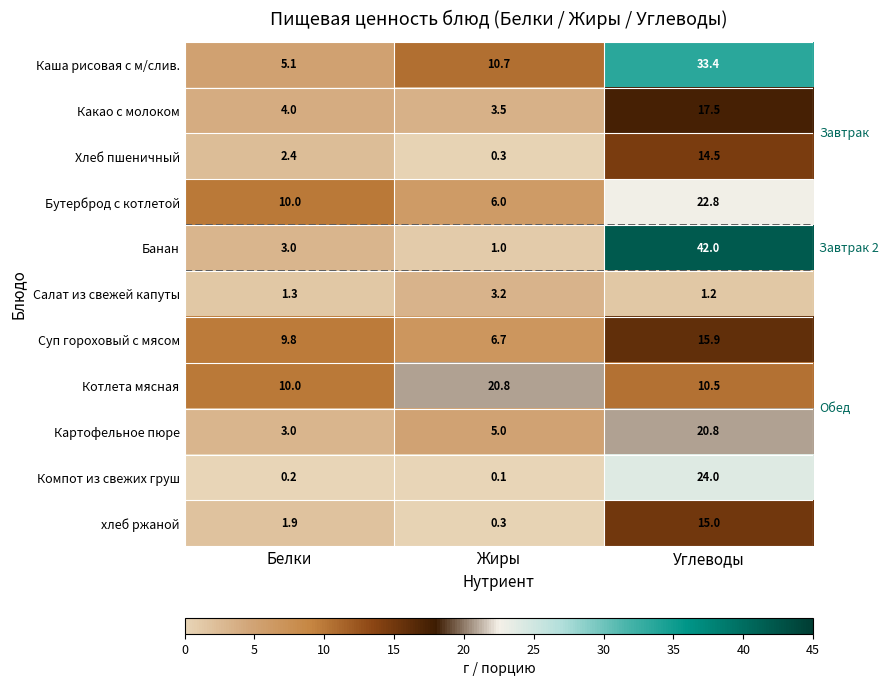

The value of Бутерброд с котлетой at Жиры is 6.0. True or false?

True